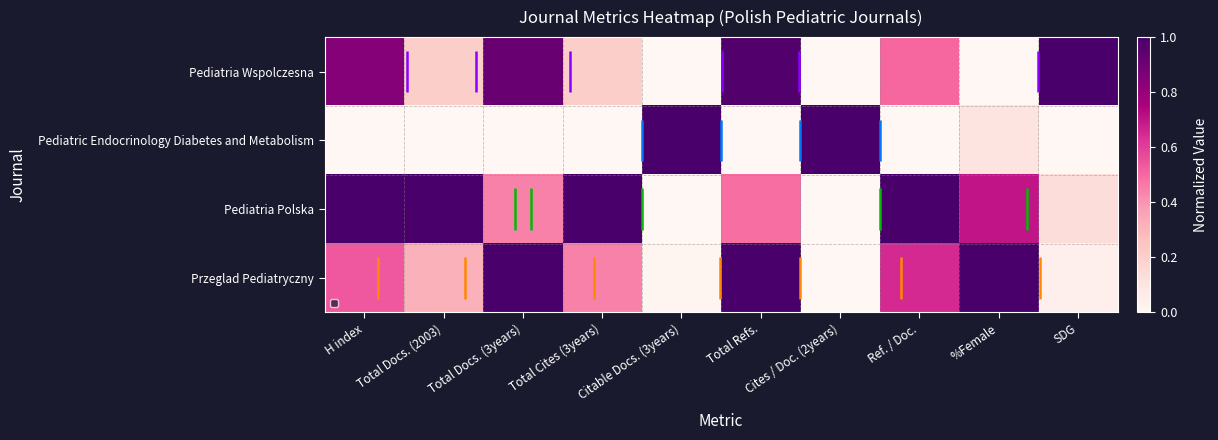

Rank the categories by Pediatria Wspolczesna value from lowest to highest.

Cites / Doc. (2years), %Female, Citable Docs. (3years), Total Docs. (2003), Total Cites (3years), Ref. / Doc., H index, Total Docs. (3years), Total Refs., SDG